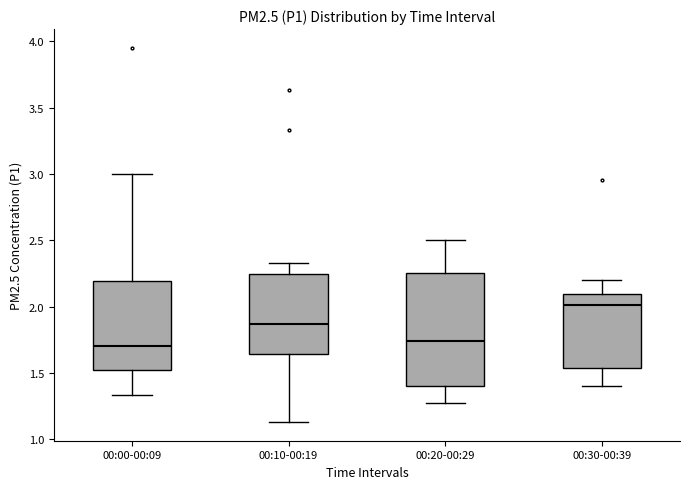

Which box is the tallest, from its lower edge to its upper edge?

00:20-00:29